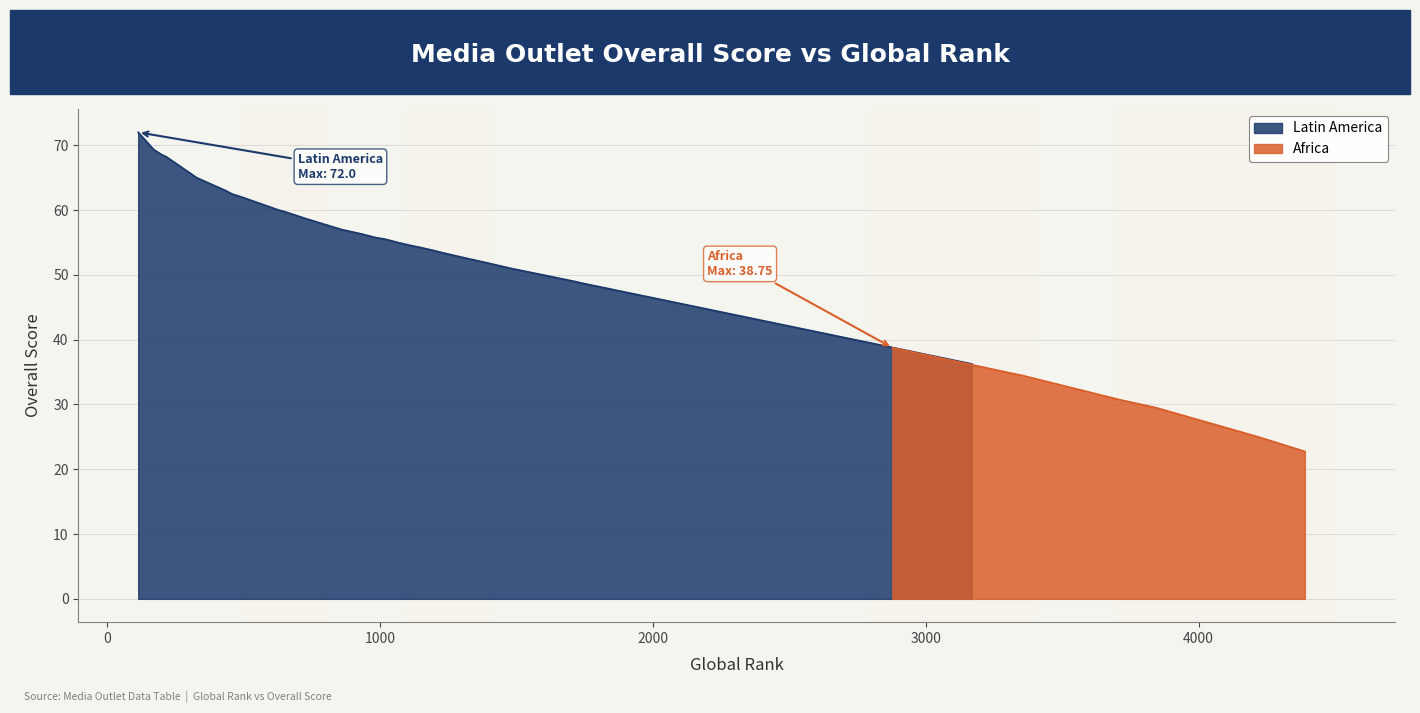

What is the minimum value for Africa?

22.8